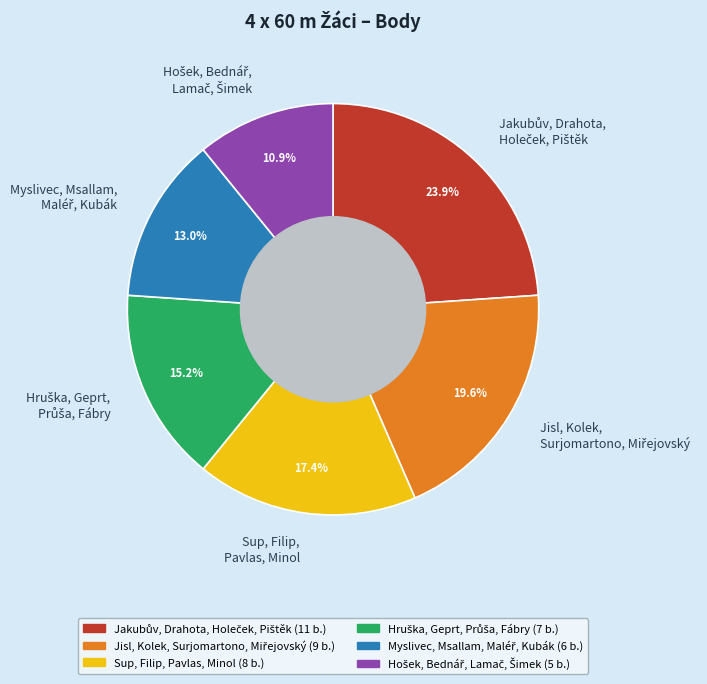

Is there any slice that represents more than half of the pie?

No